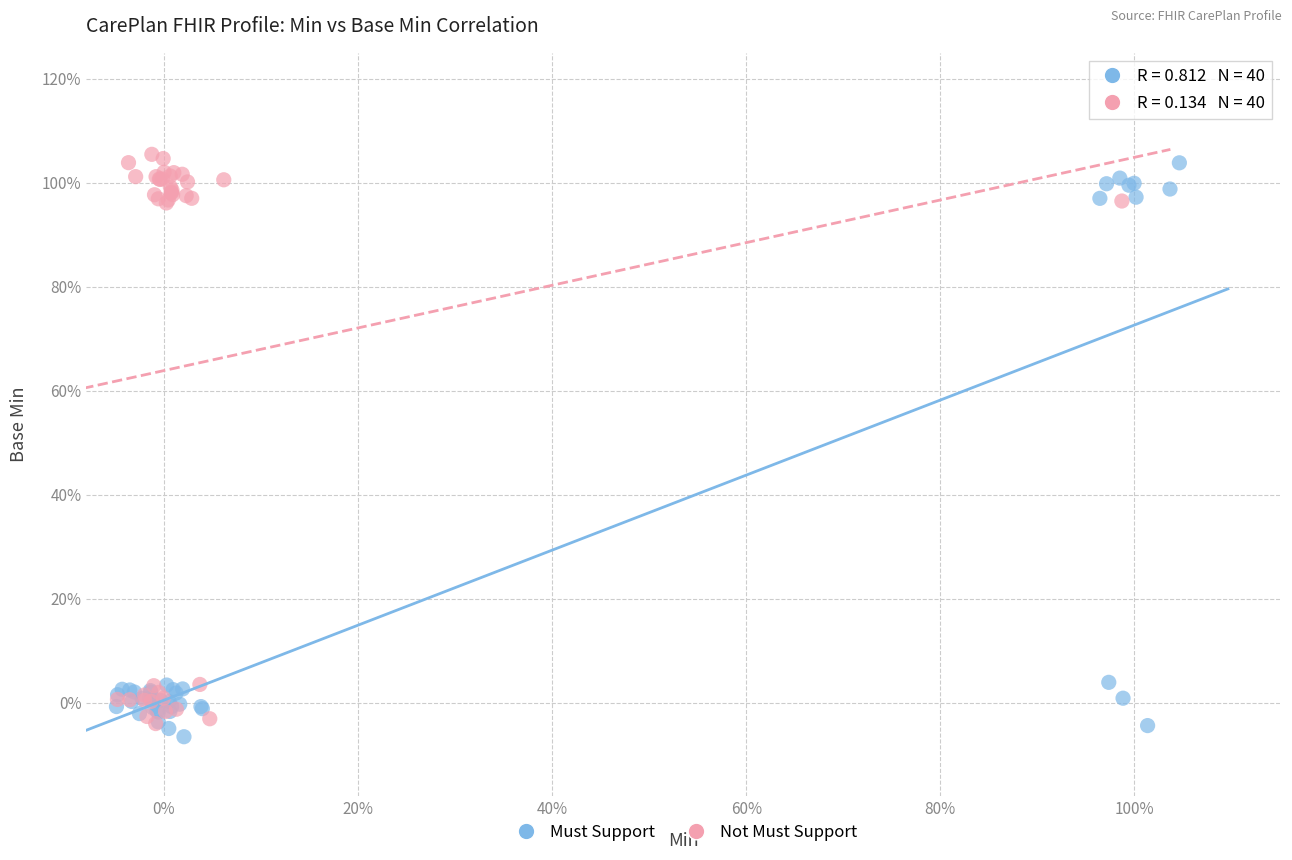

What are all the series names shown in the legend?

Must Support, Not Must Support